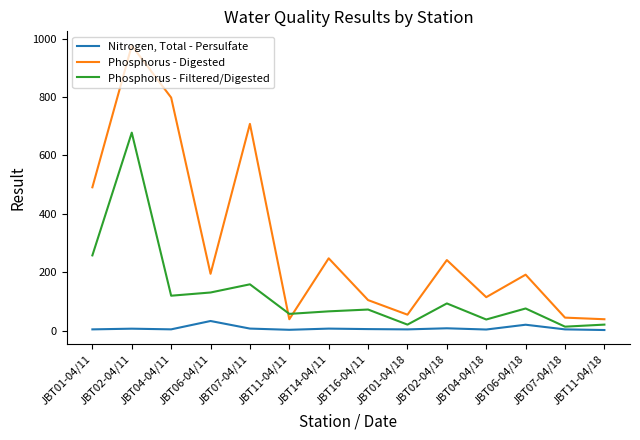

Where is Phosphorus - Digested nearest to the value 507?

JBT01-04/11